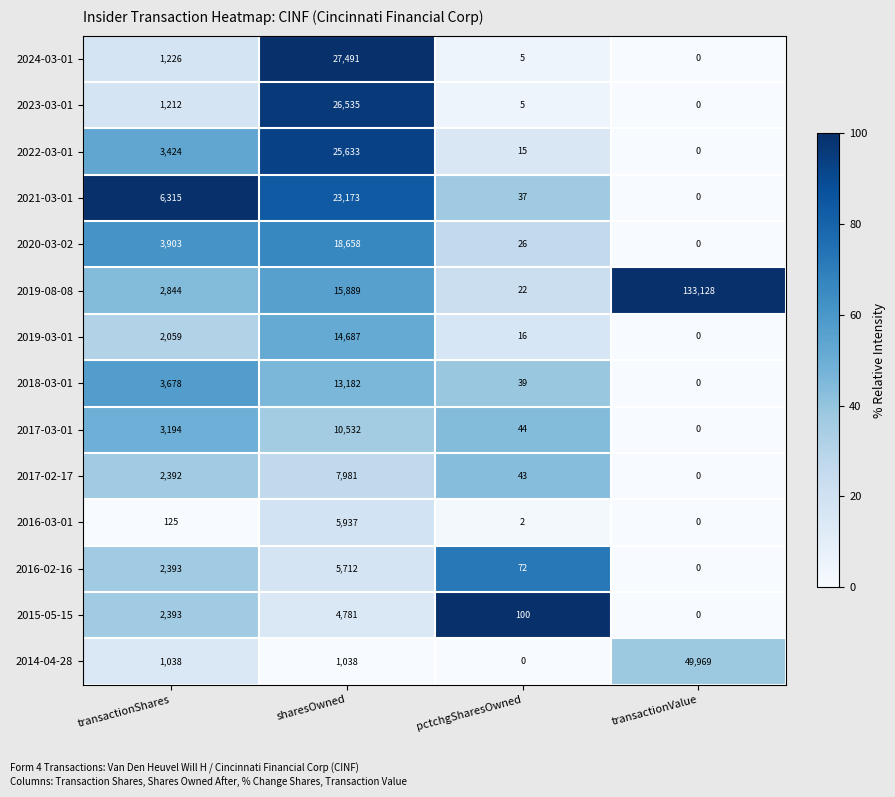

What is the average value of the 2014-04-28 series?

13011